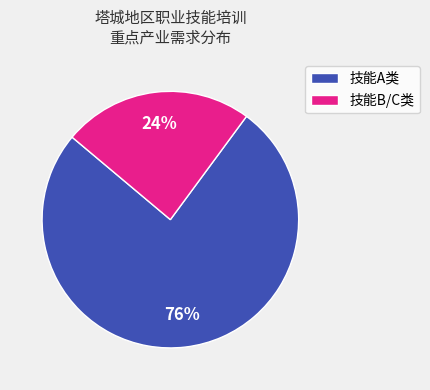

Is there a majority slice in this chart?

Yes